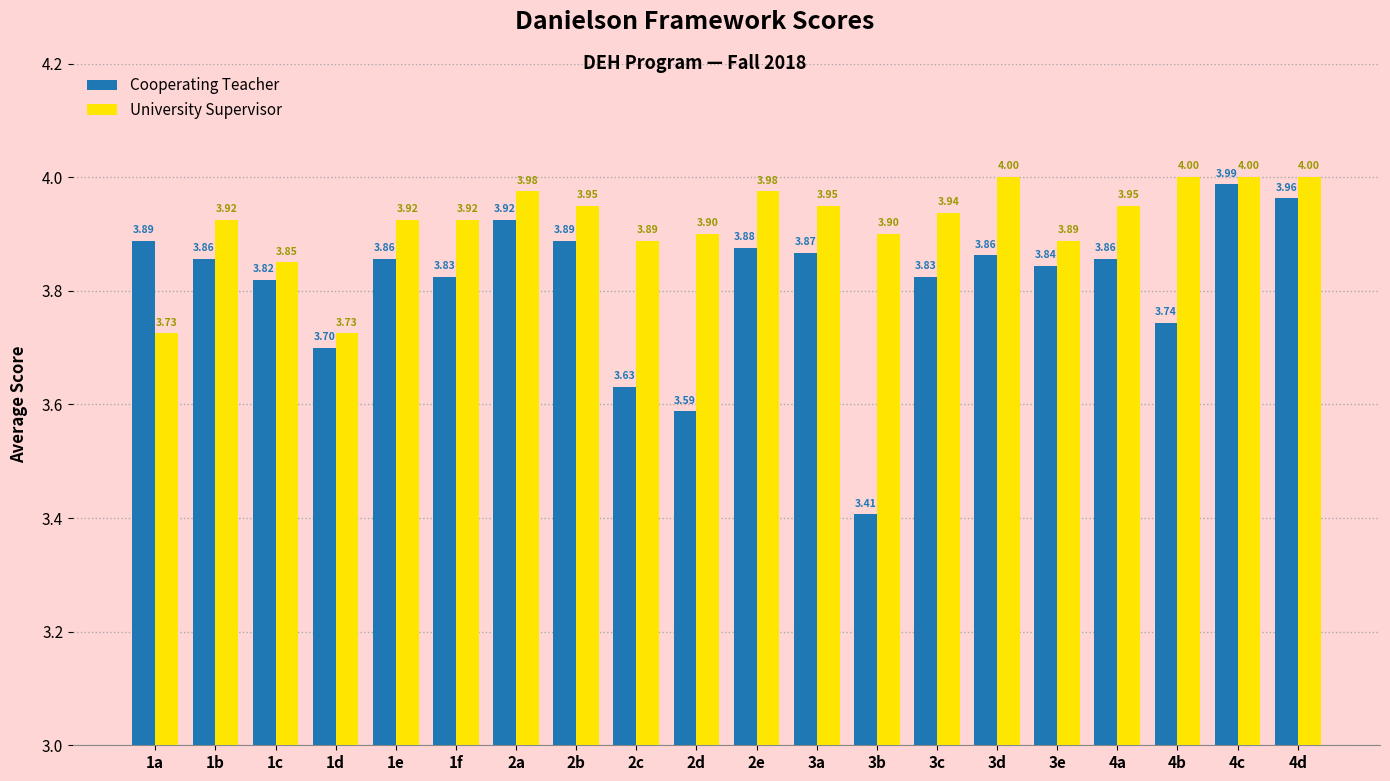

List the series in order of their overall mean, lowest first.

Cooperating Teacher, University Supervisor